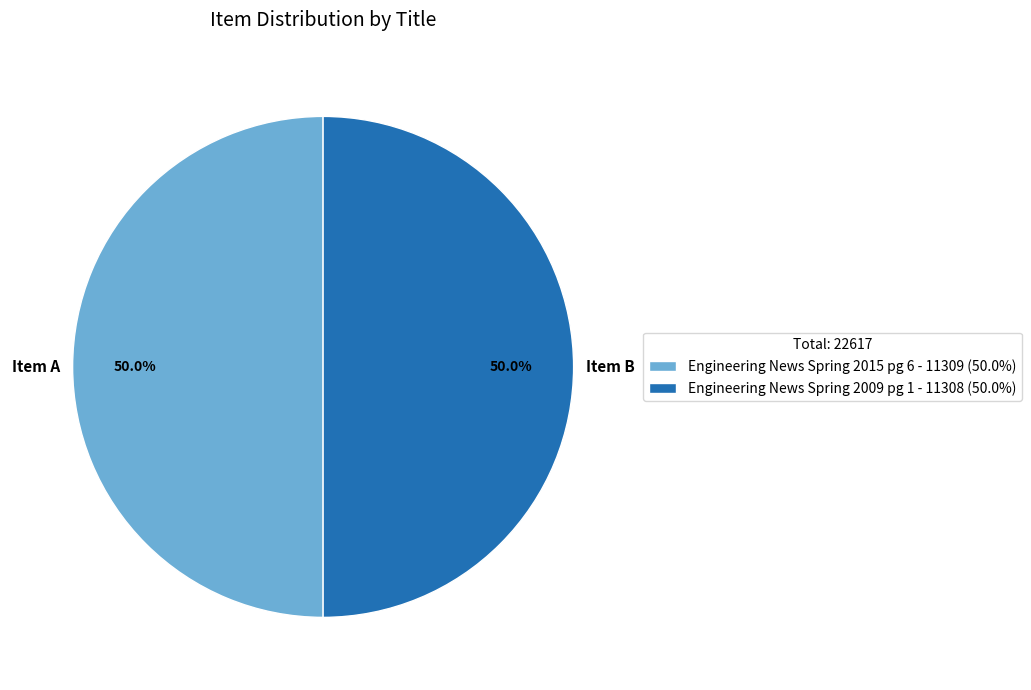

What is the ratio of the value at Item B to the value at Item A?

1.0